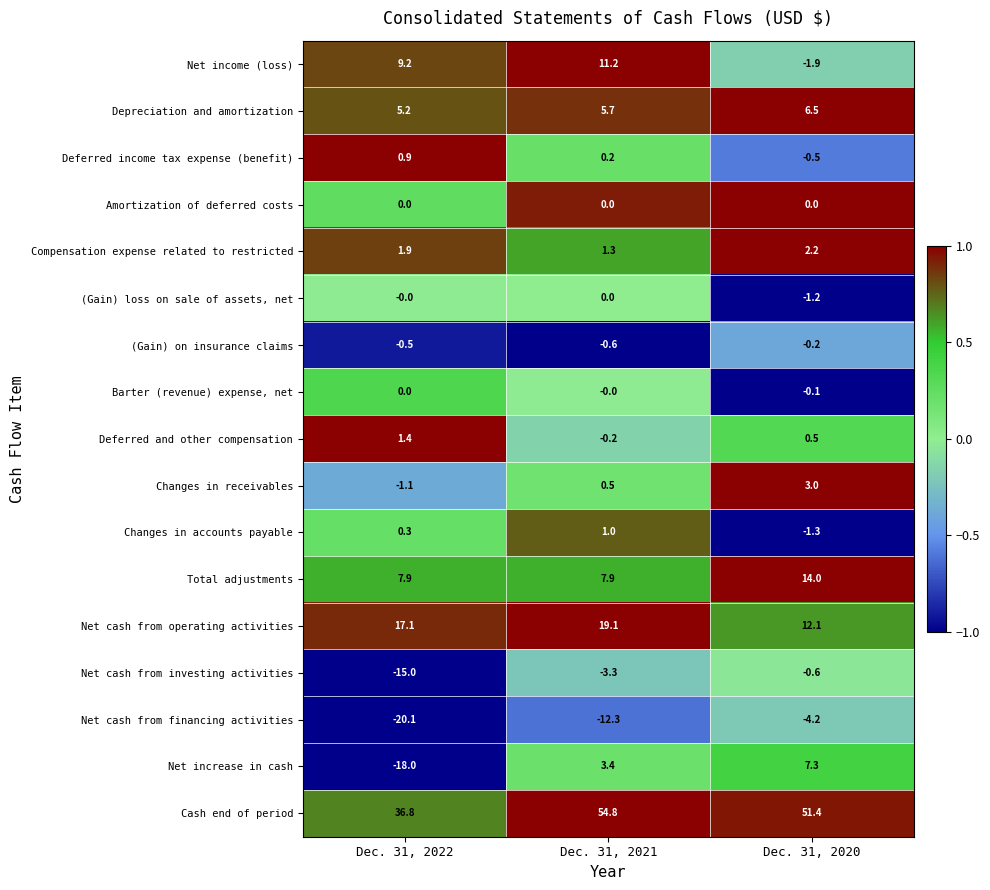

At which label does Net cash from investing activities first exceed -3?

Dec. 31, 2020